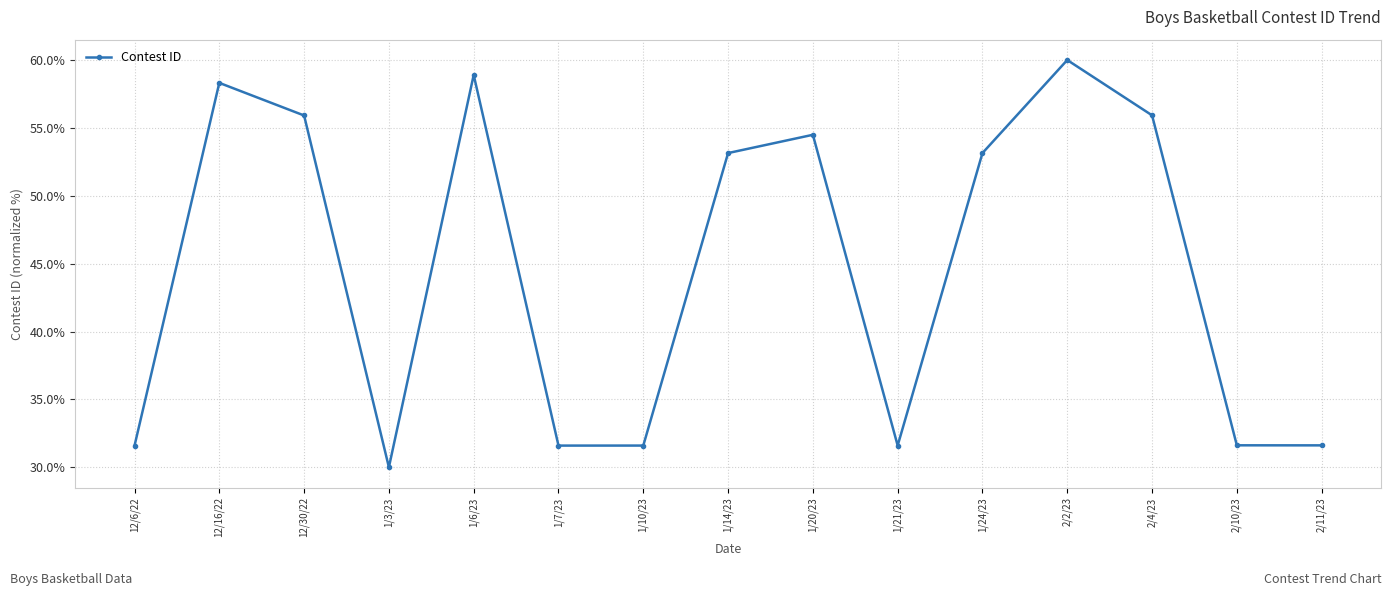

What is the average value?

44.6